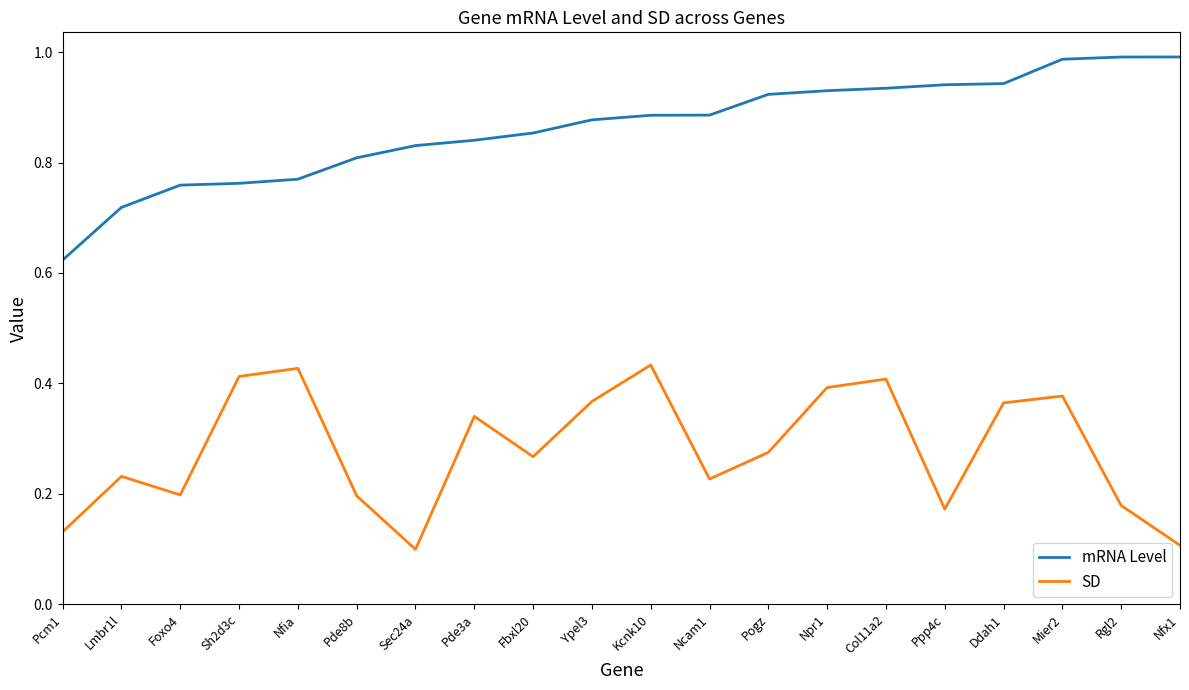

What are all the series names shown in the legend?

mRNA Level, SD